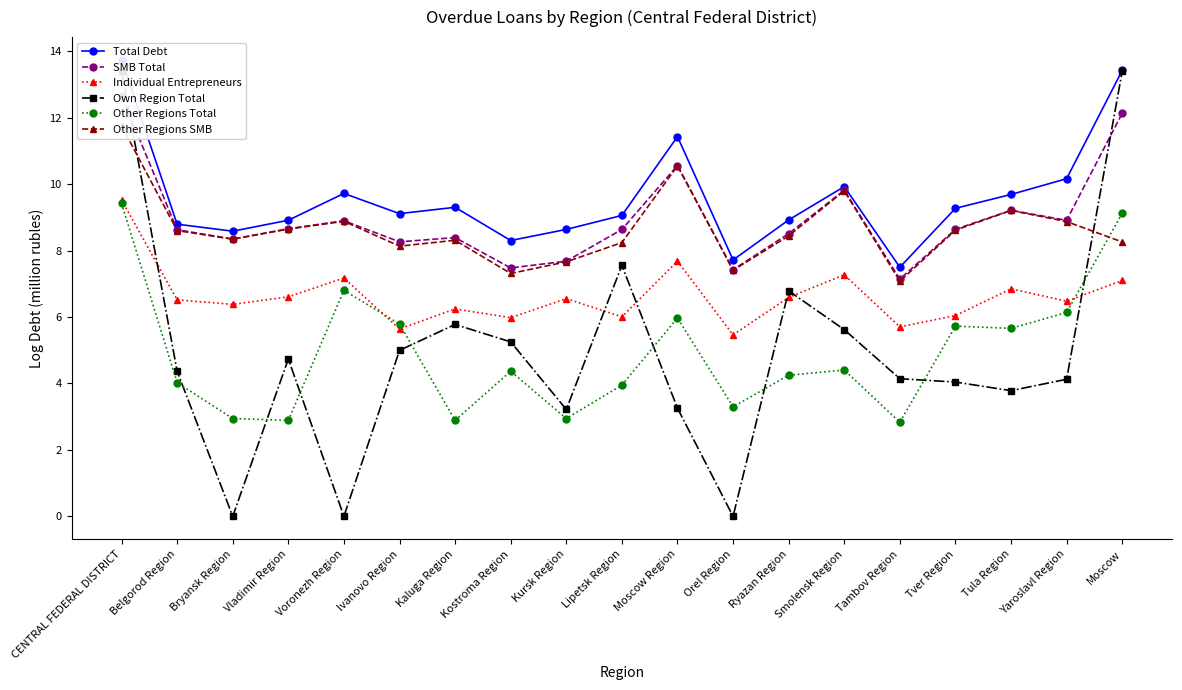

What is the total value across all series at Tver Region?

42.3